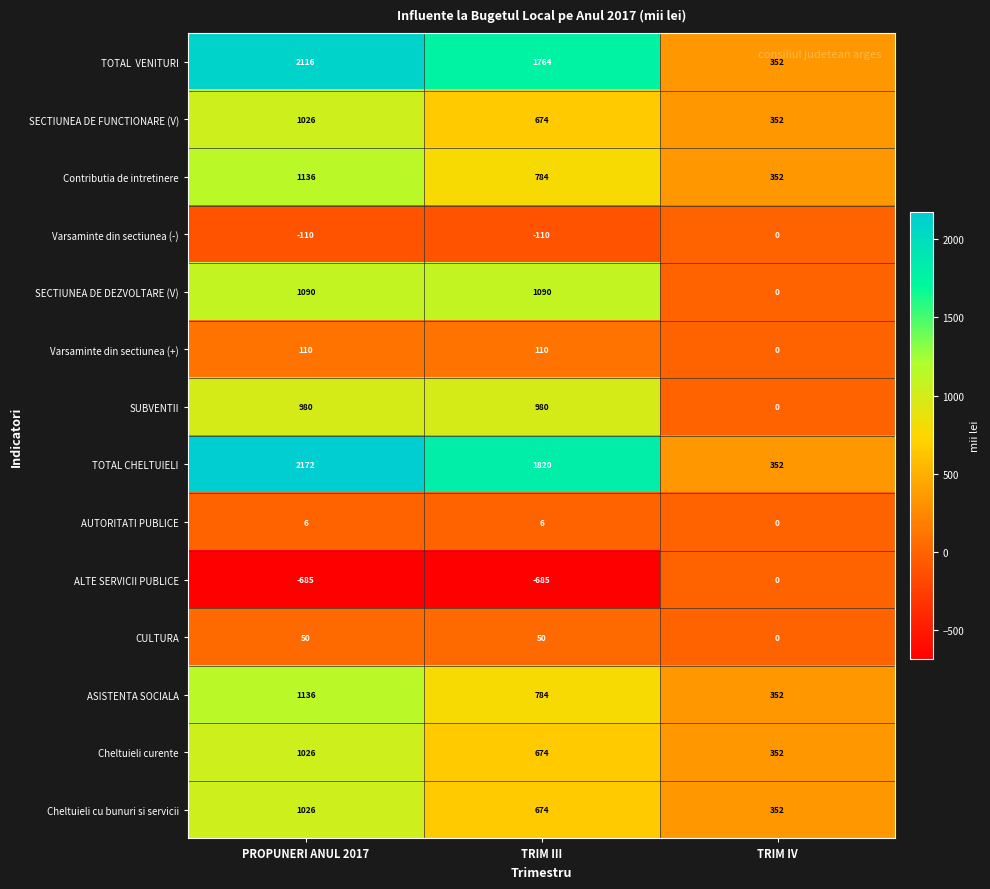

At how many categories does at least one series exceed 1435?

2